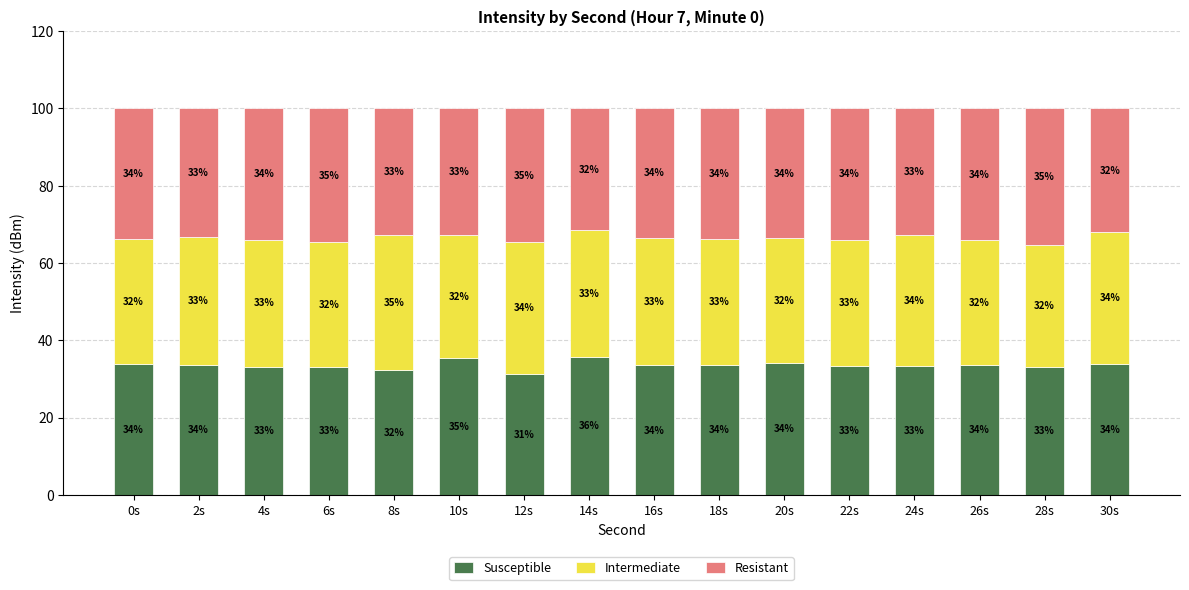

What is the highest value of the Susceptible series?

35.7